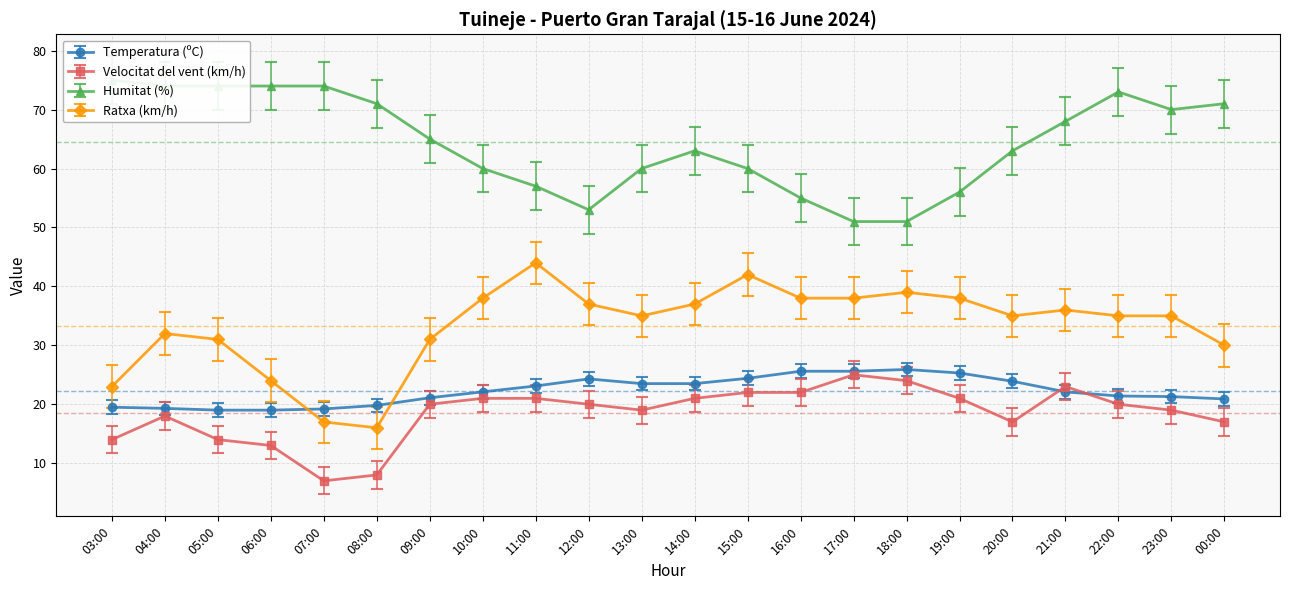

How many lines are shown in the chart?

4